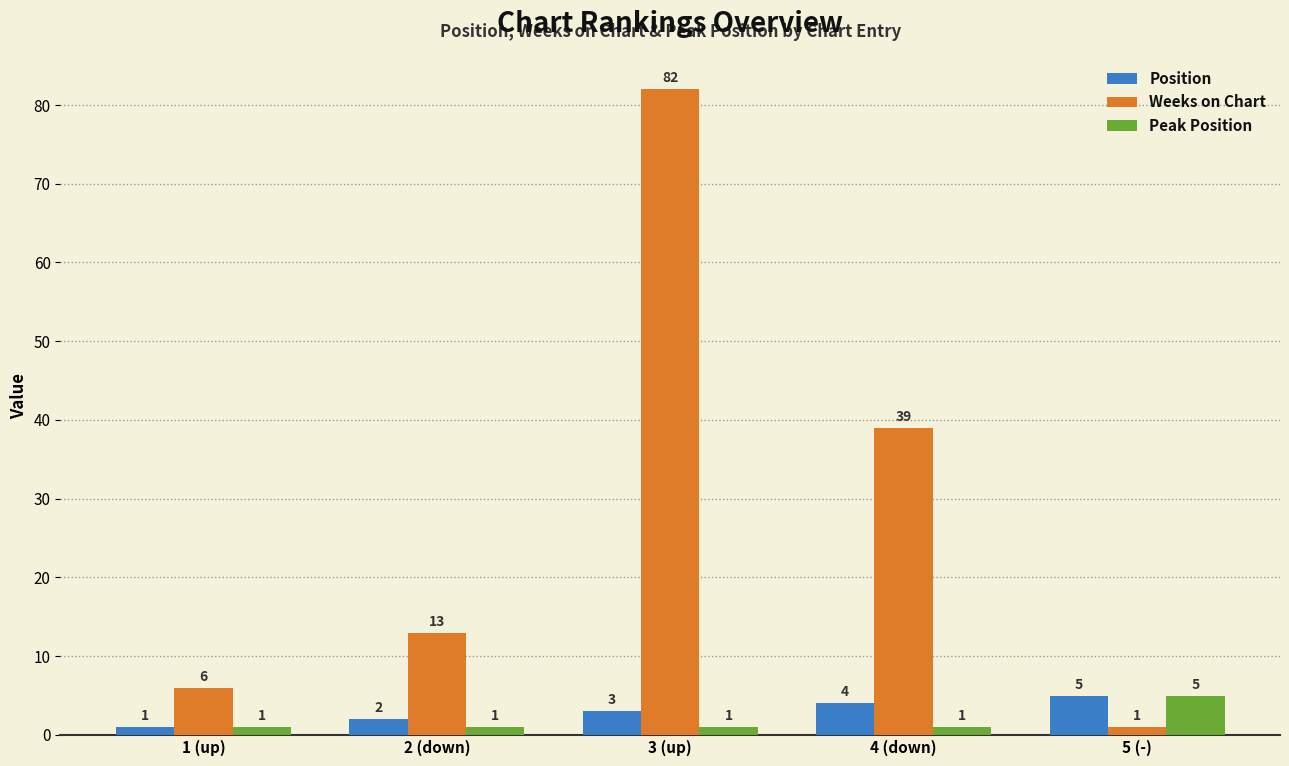

What position from the right is 1 (up)?

5